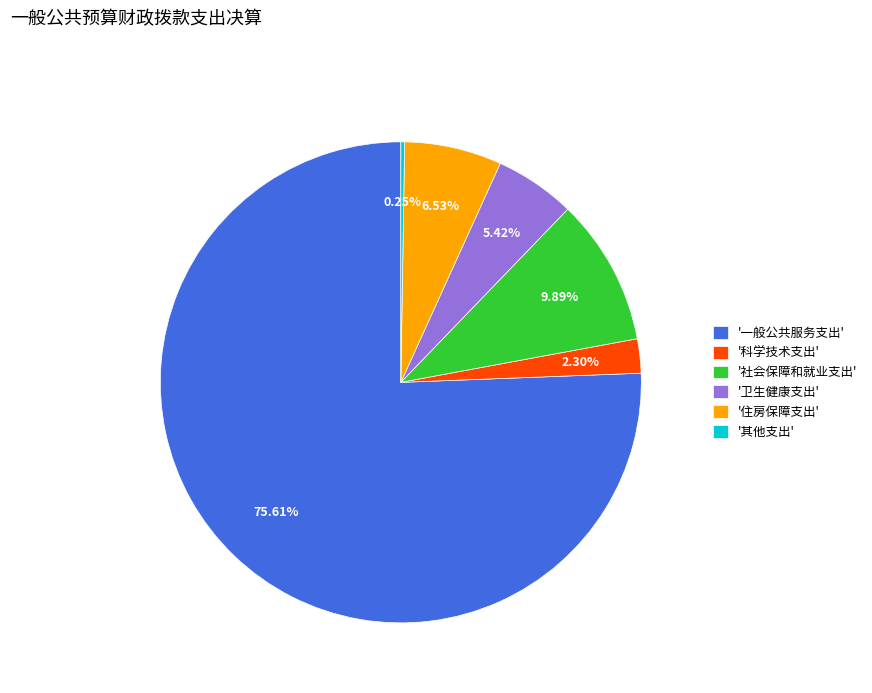

What is the largest slice in the pie chart?

'一般公共服务支出'